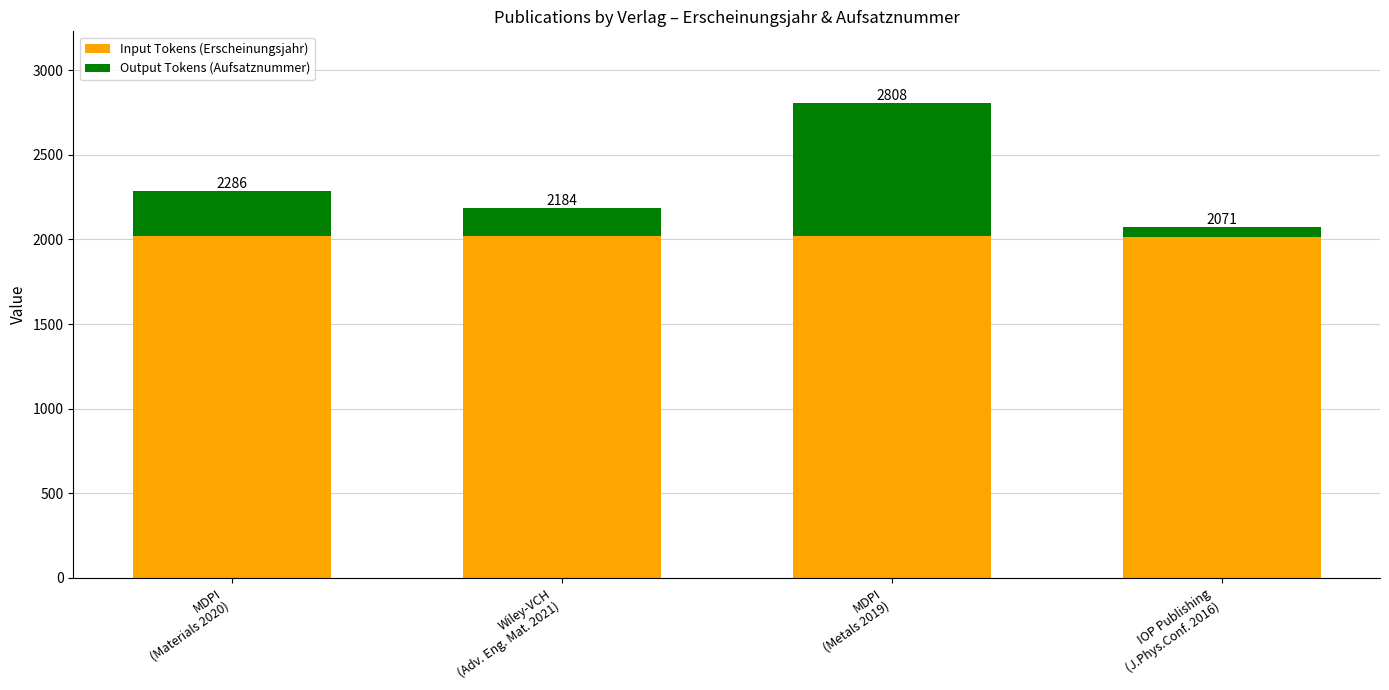

What are all the series names shown in the legend?

Input Tokens (Erscheinungsjahr), Output Tokens (Aufsatznummer)